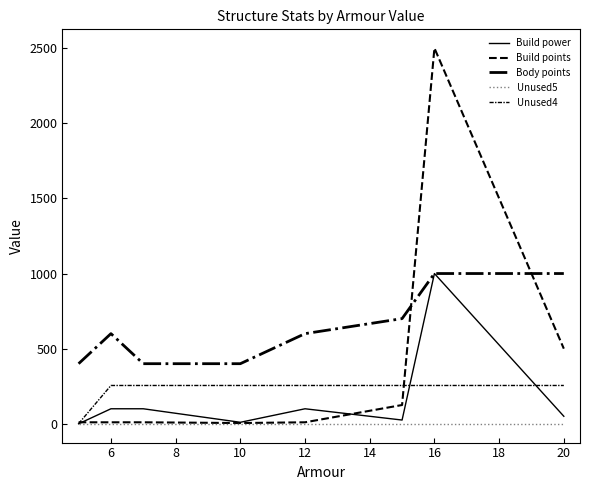

Does the chart have visible grid lines?

No